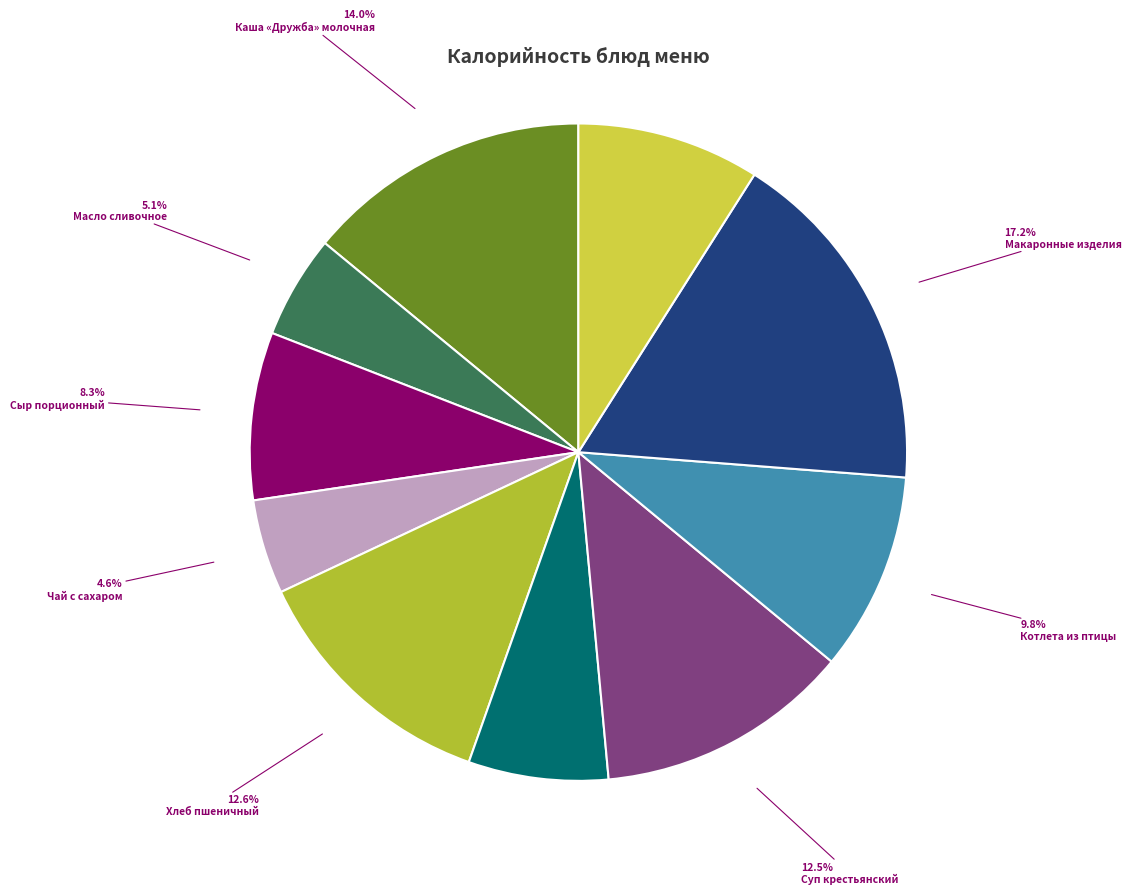

Is it true that Котлета из птицы is 10% of the pie?

True